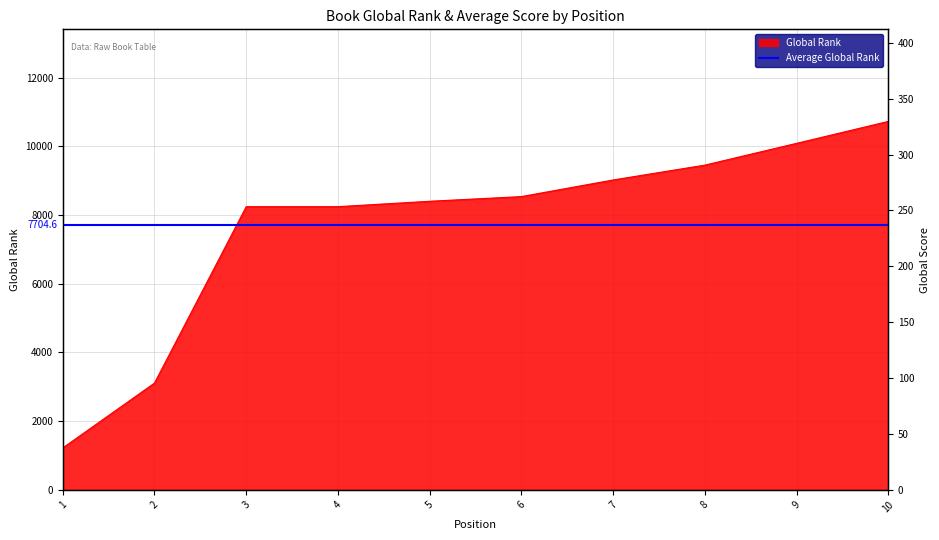

Is it true that Global Rank equals 1178 at 2?

False